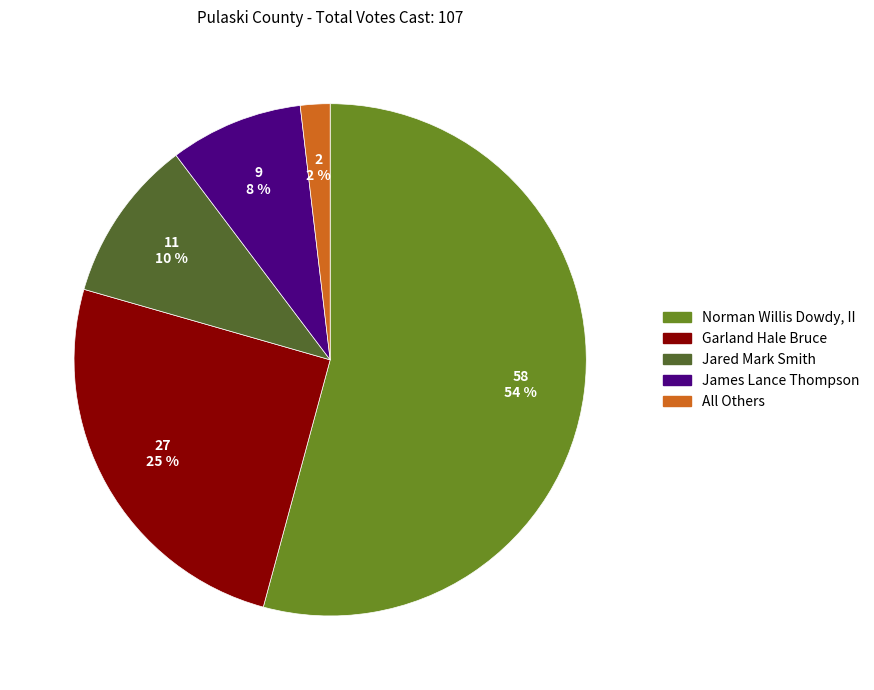

To the nearest percent, what is the average slice percentage?

20%